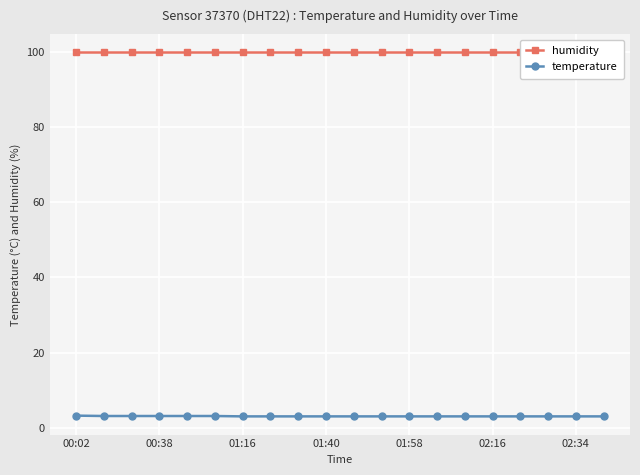

True or false: temperature has a value of 3.0 at 01:16.

True